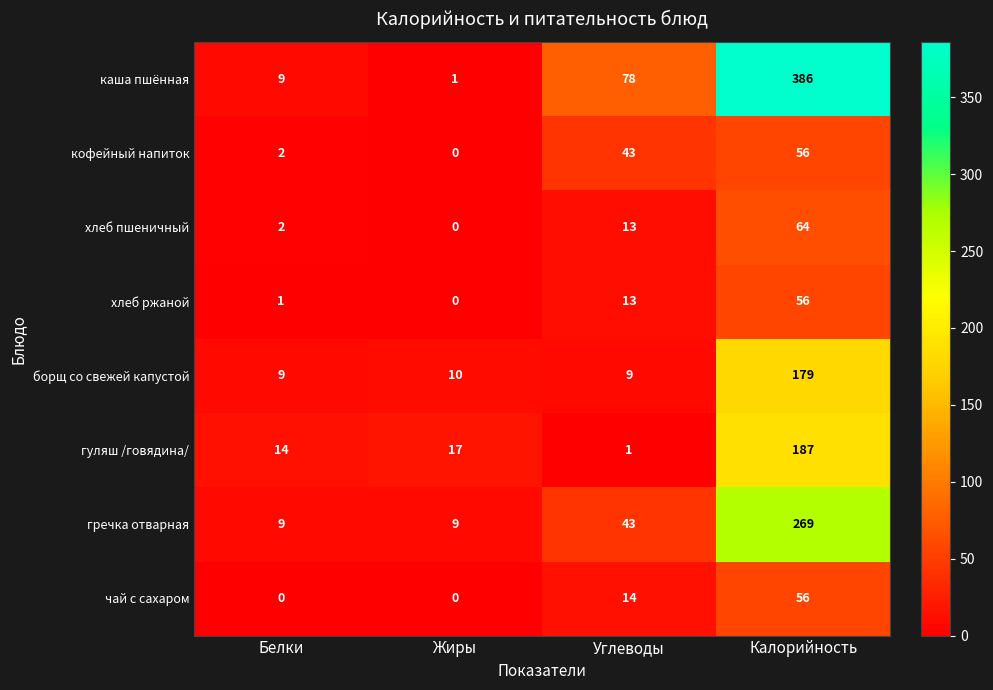

True or false: каша пшённая has a value of 1 at Жиры.

True